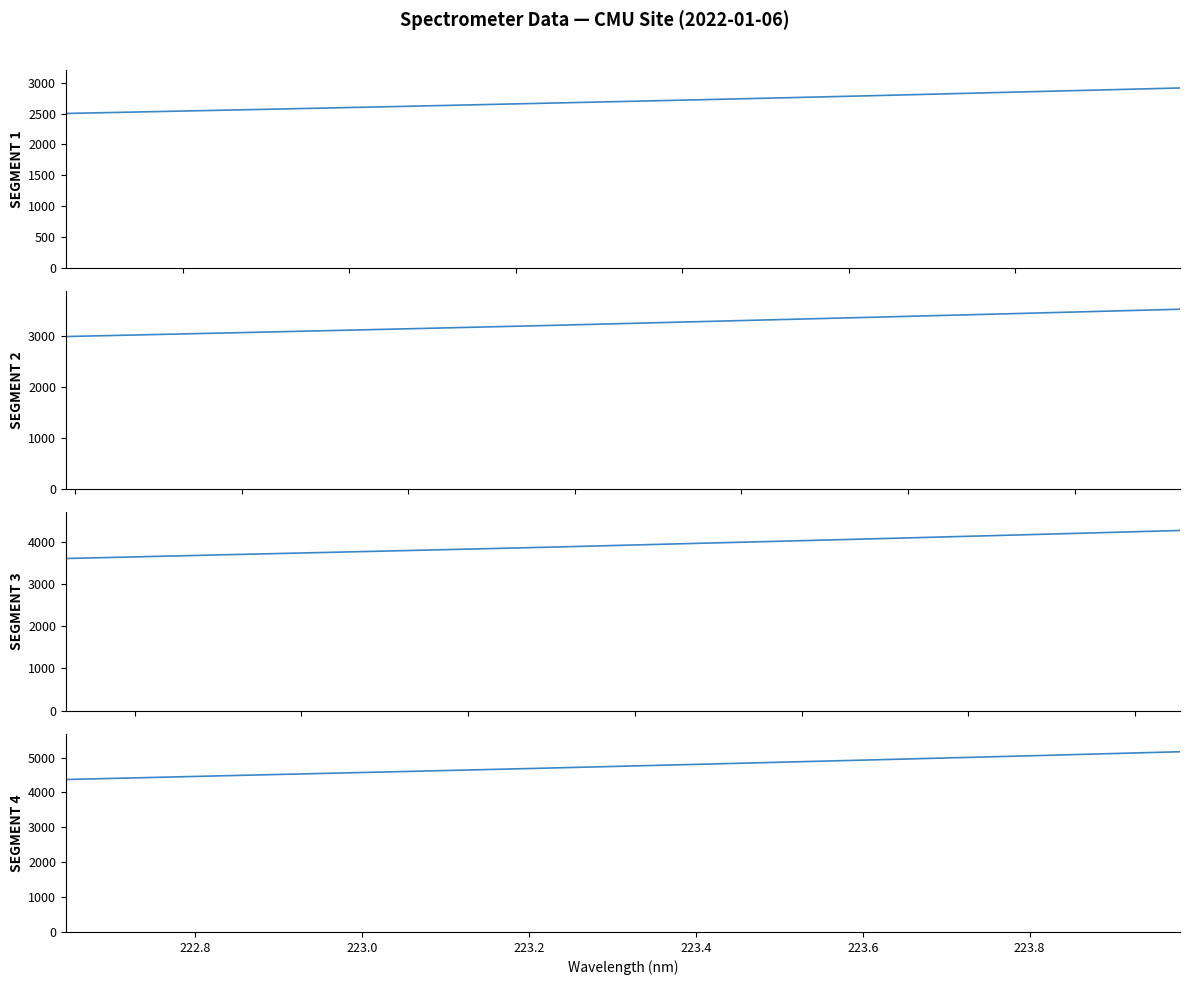

What are all the series names shown in the legend?

SEGMENT 1, SEGMENT 2, SEGMENT 3, SEGMENT 4